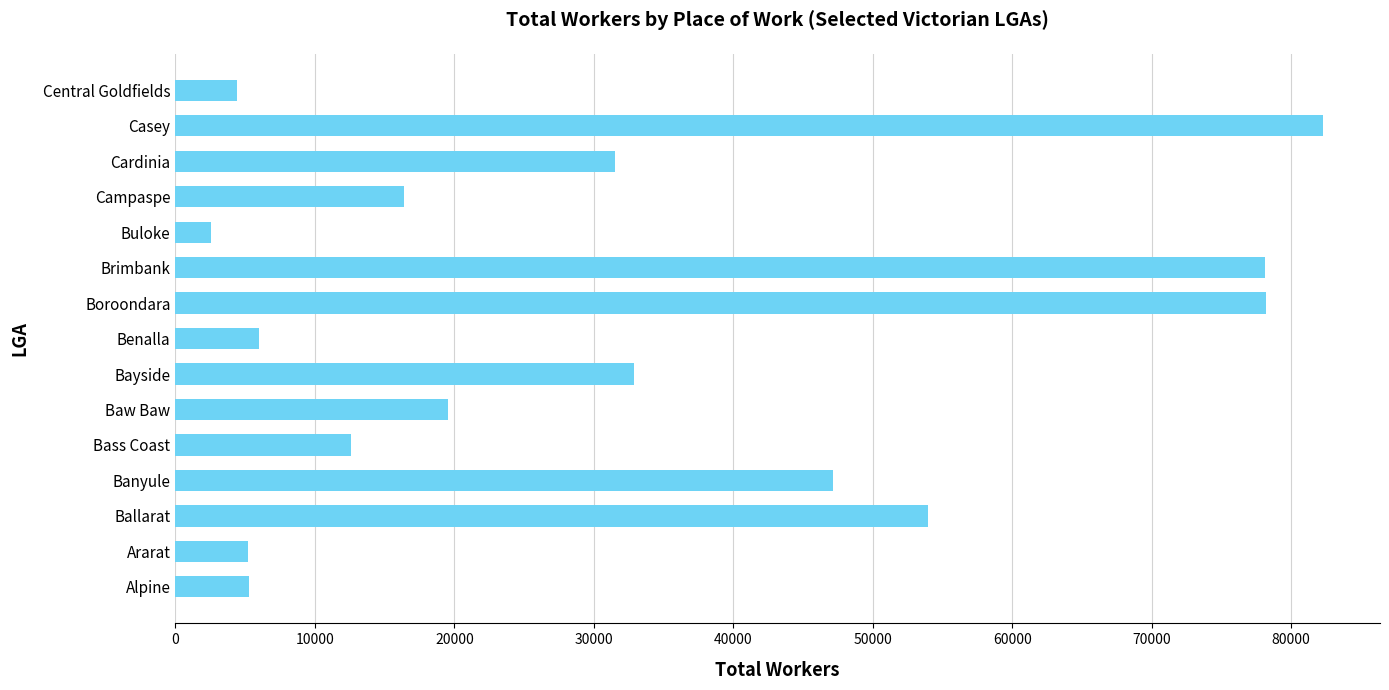

At which label is the value closest to 42423?

Banyule